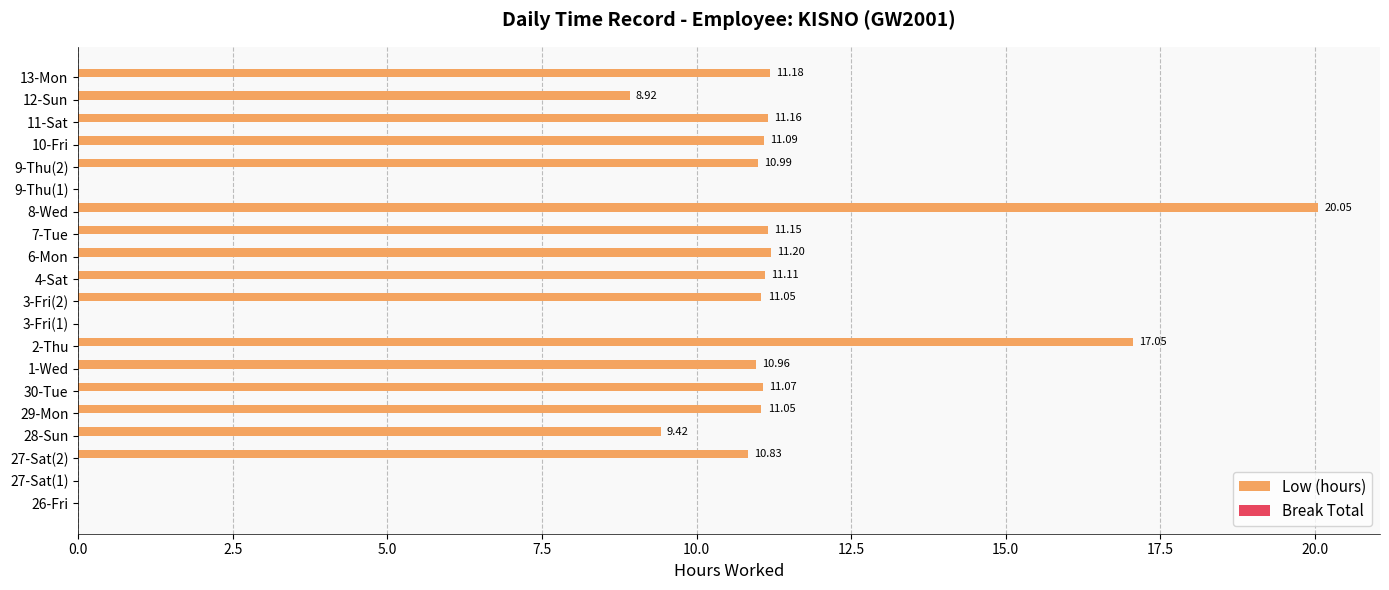

What is the change in value from 28-Sun to 2-Thu?

+7.6